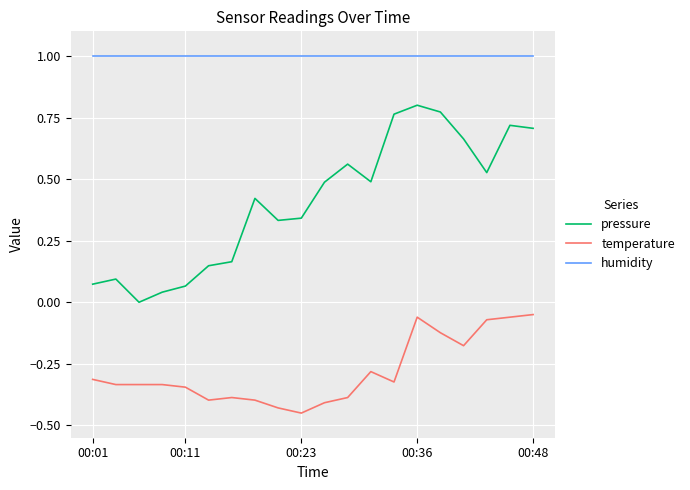

What is the maximum value shown in the chart?

1.0